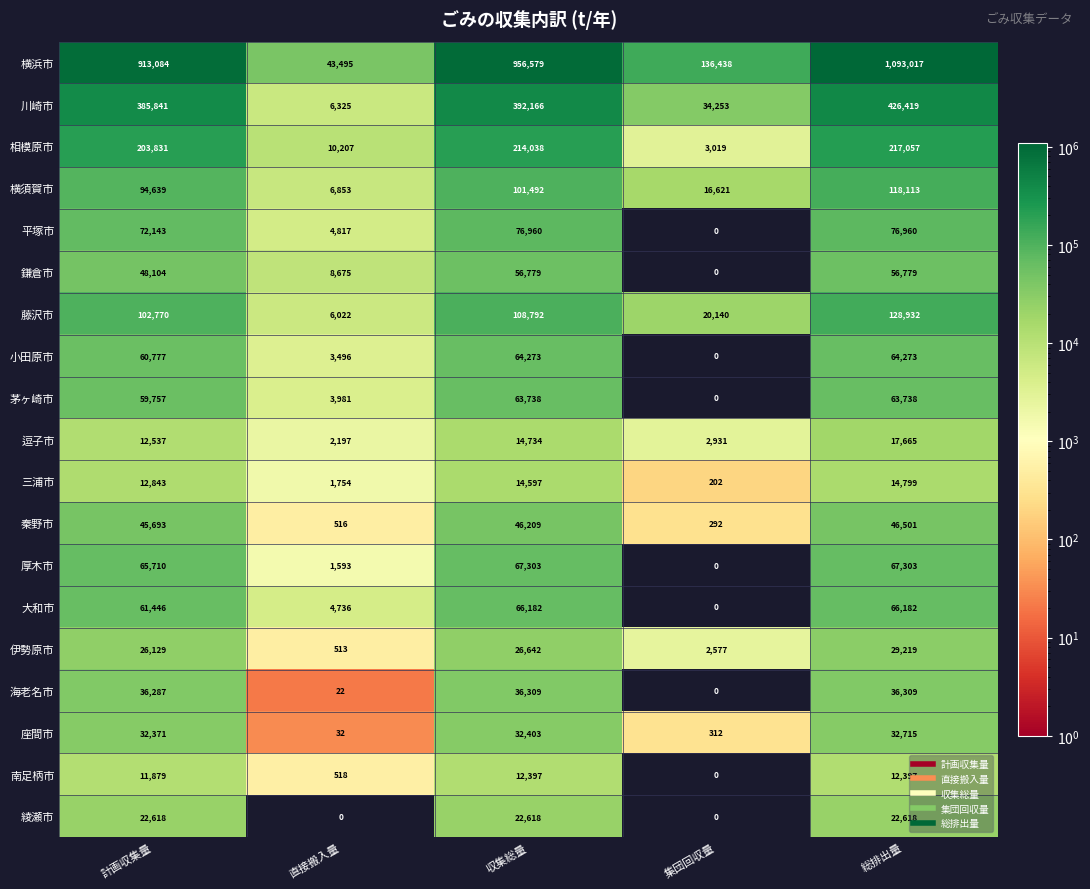

Rank the series at 直接搬入量 from highest to lowest value.

横浜市, 相模原市, 鎌倉市, 横須賀市, 川崎市, 藤沢市, 平塚市, 大和市, 茅ヶ崎市, 小田原市, 逗子市, 三浦市, 厚木市, 南足柄市, 秦野市, 伊勢原市, 座間市, 海老名市, 綾瀬市